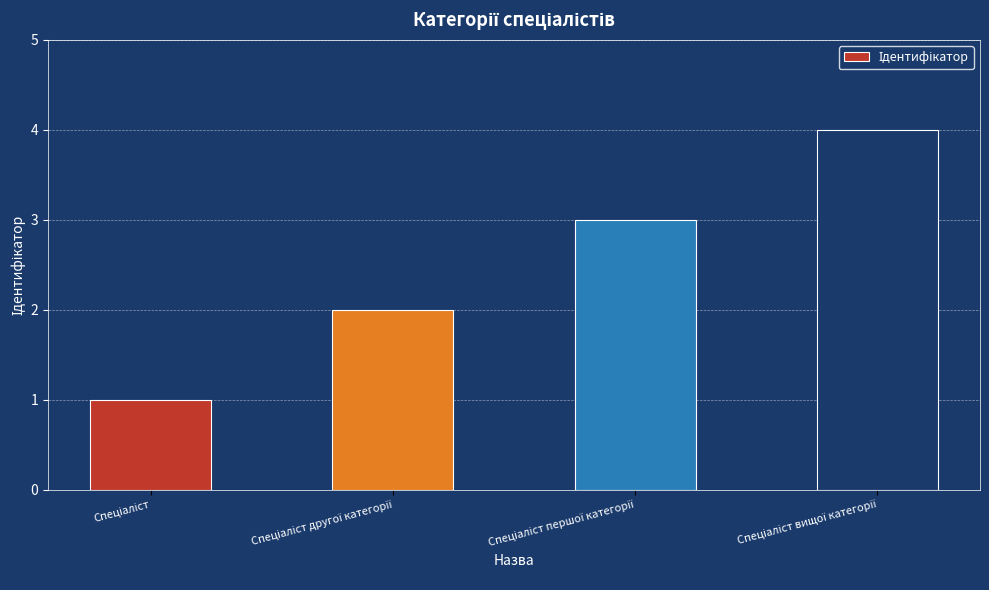

How many values are below 3?

2